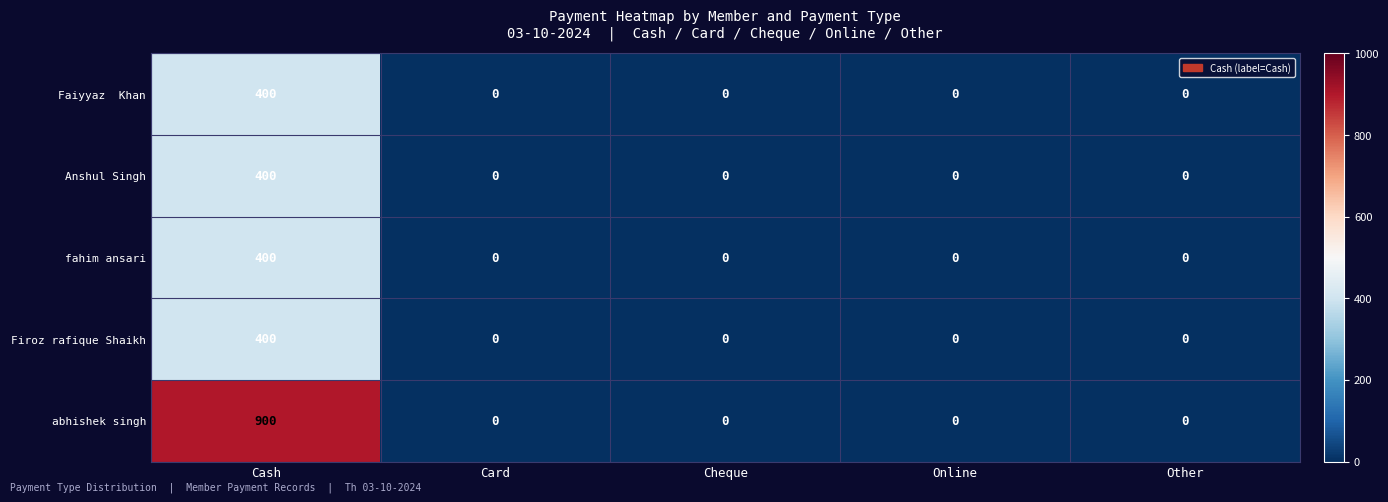

How many distinct data groups are displayed?

5